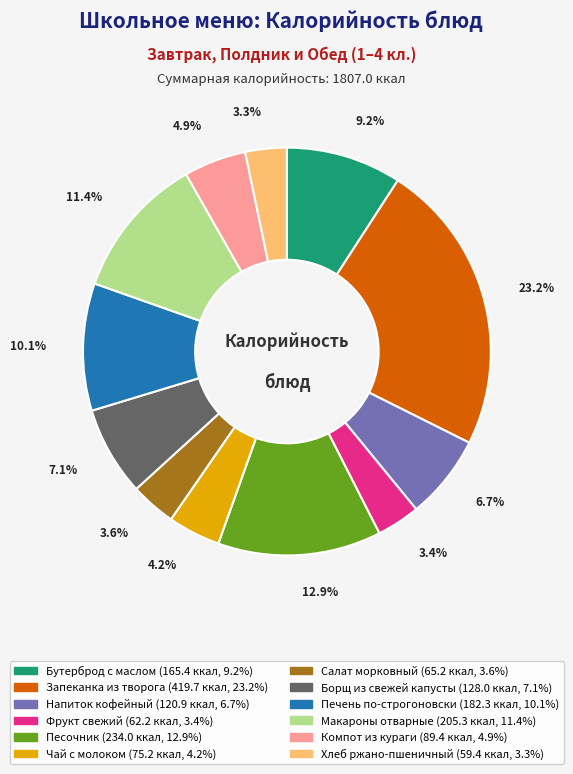

To the nearest percent, what portion does Печень по-строгоновски represent?

10%